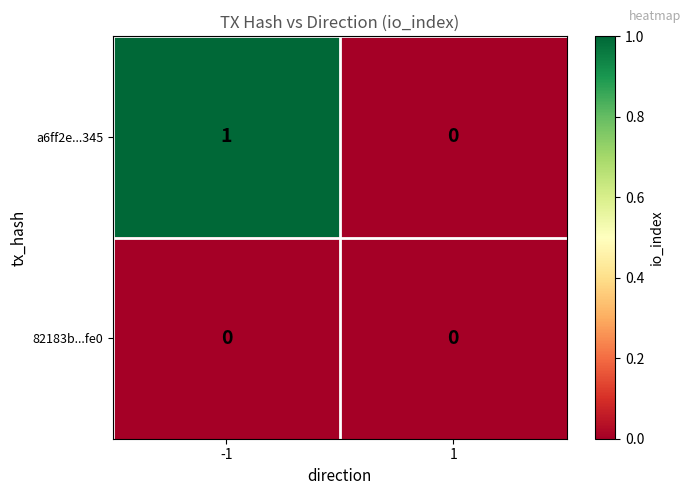

Reading left to right, list all the values displayed in this chart.

a6ff2e...345: 1	0
82183b...fe0: 0	0